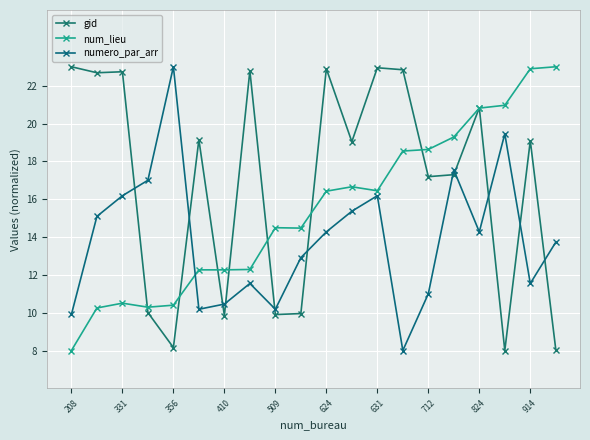

True or false: num_lieu and gid cross at least once.

True